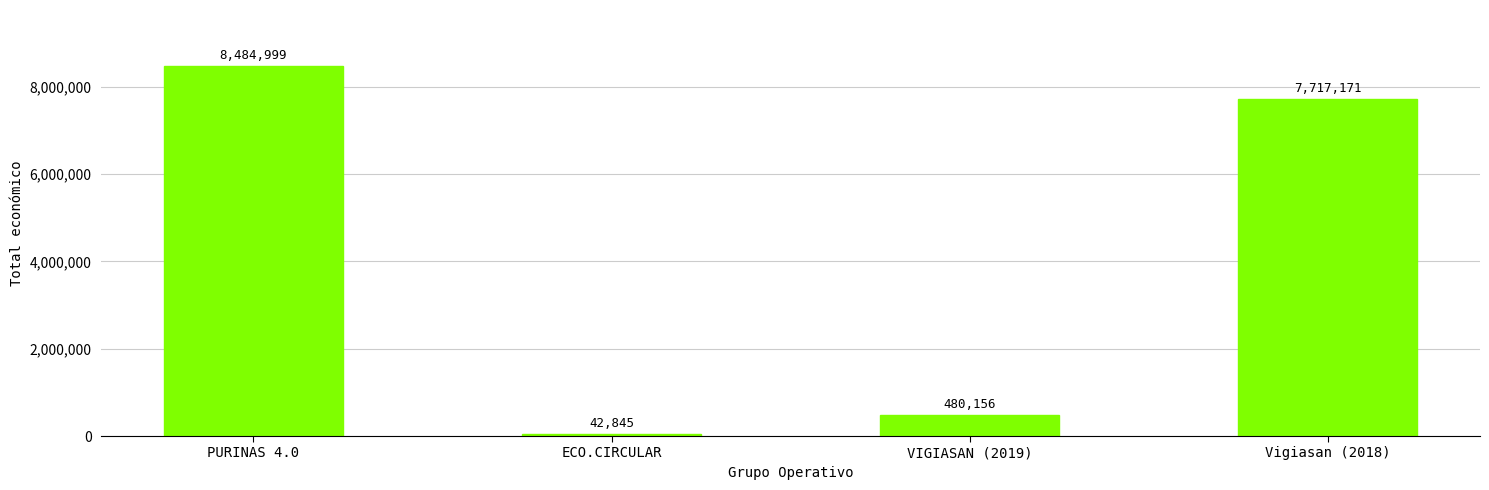

What is the change in value from PURINAS 4.0 to ECO.CIRCULAR?

-8442154